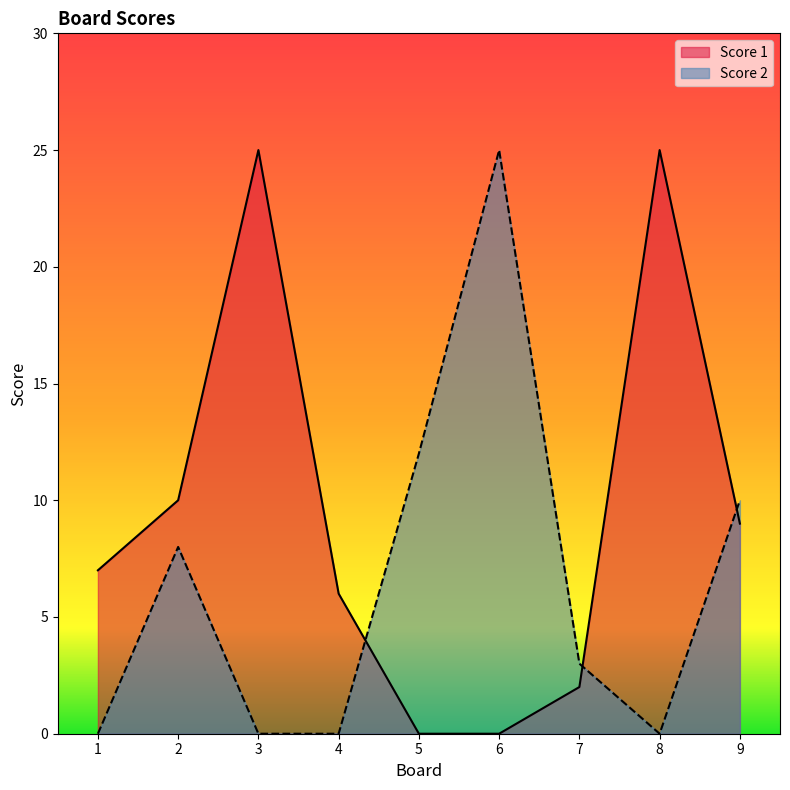

At how many categories does at least one series exceed 8?

6